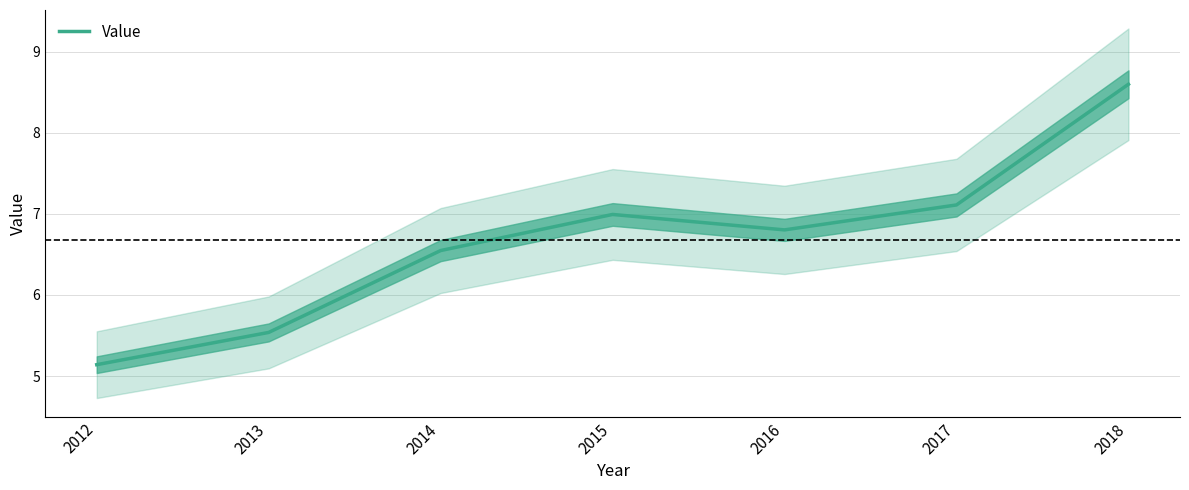

Is this an area chart (filled region under the line)?

No